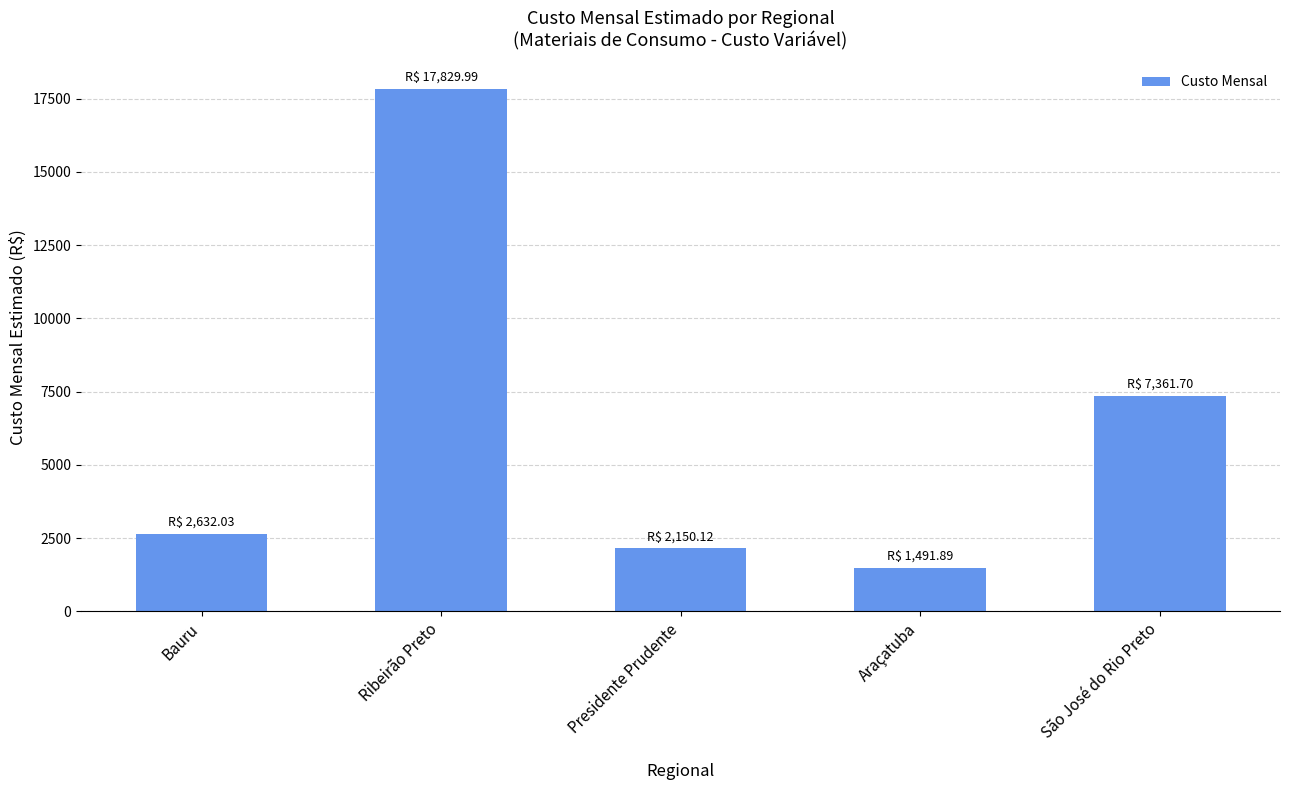

List the labels in order of value, smallest first.

Araçatuba, Presidente Prudente, Bauru, São José do Rio Preto, Ribeirão Preto